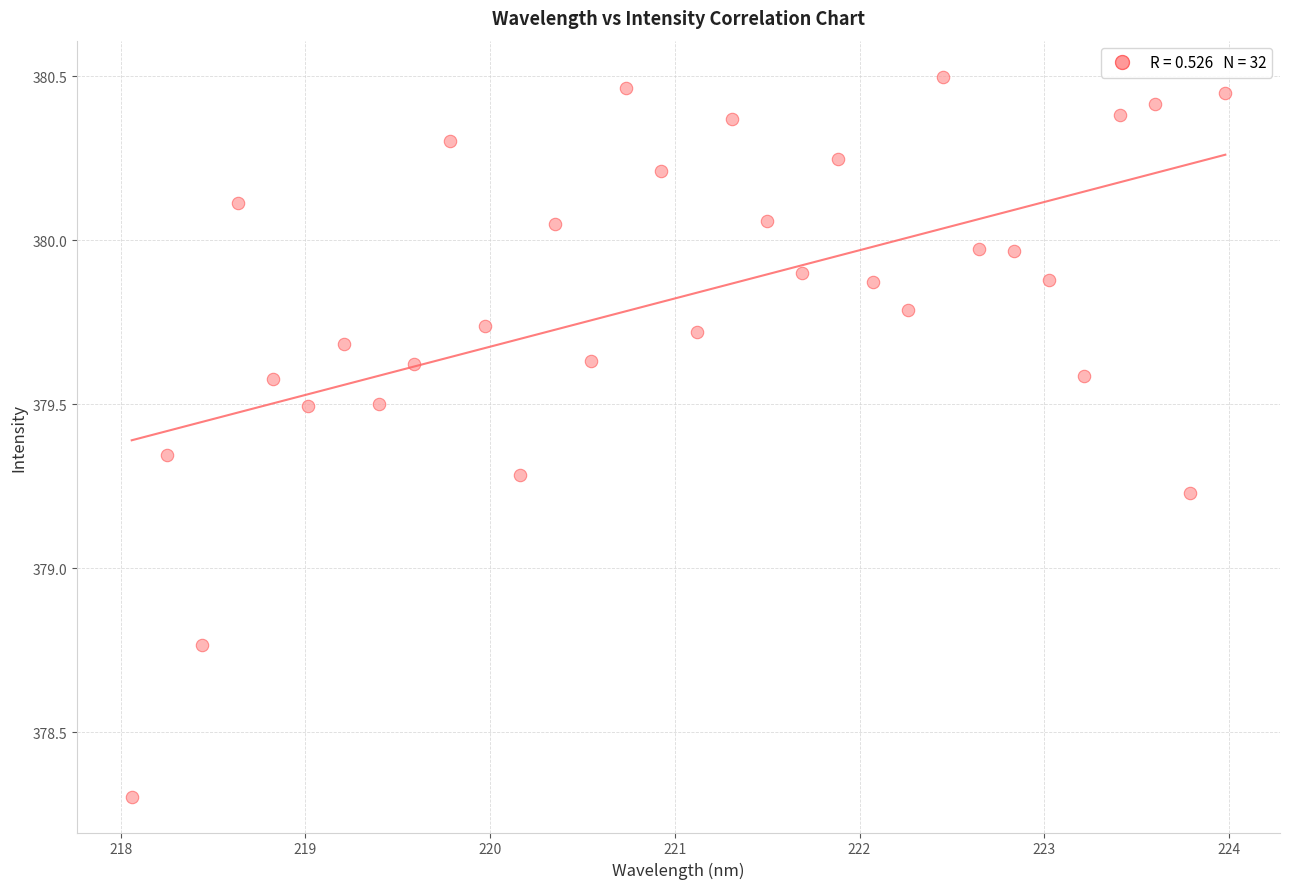

What is the range of Y values (max minus min)?

2.2